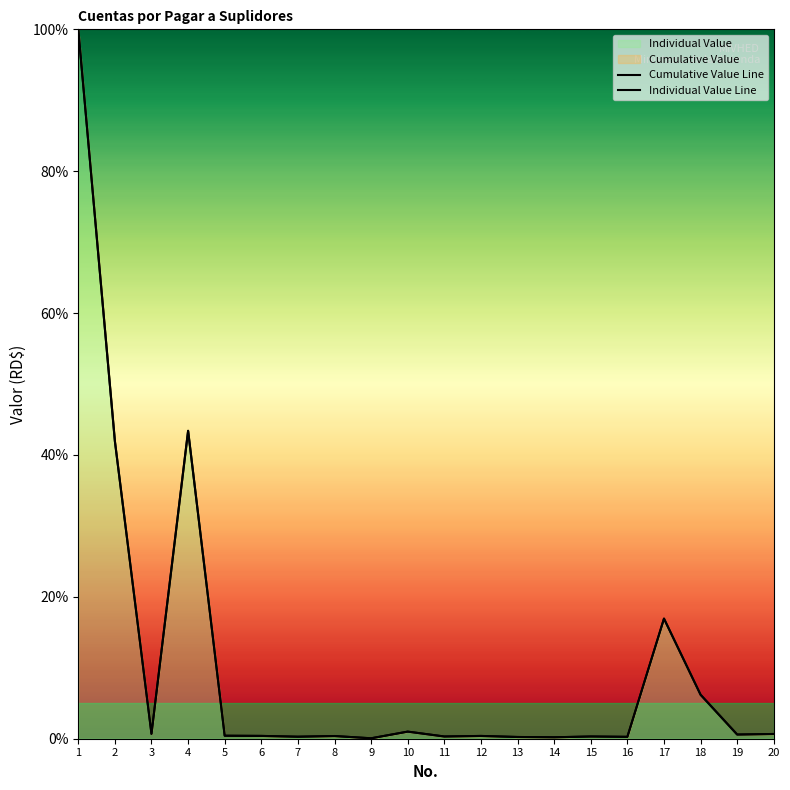

Rank the categories by Individual Value Line value from lowest to highest.

9, 14, 13, 16, 7, 11, 15, 8, 12, 6, 5, 19, 20, 3, 10, 18, 17, 2, 4, 1